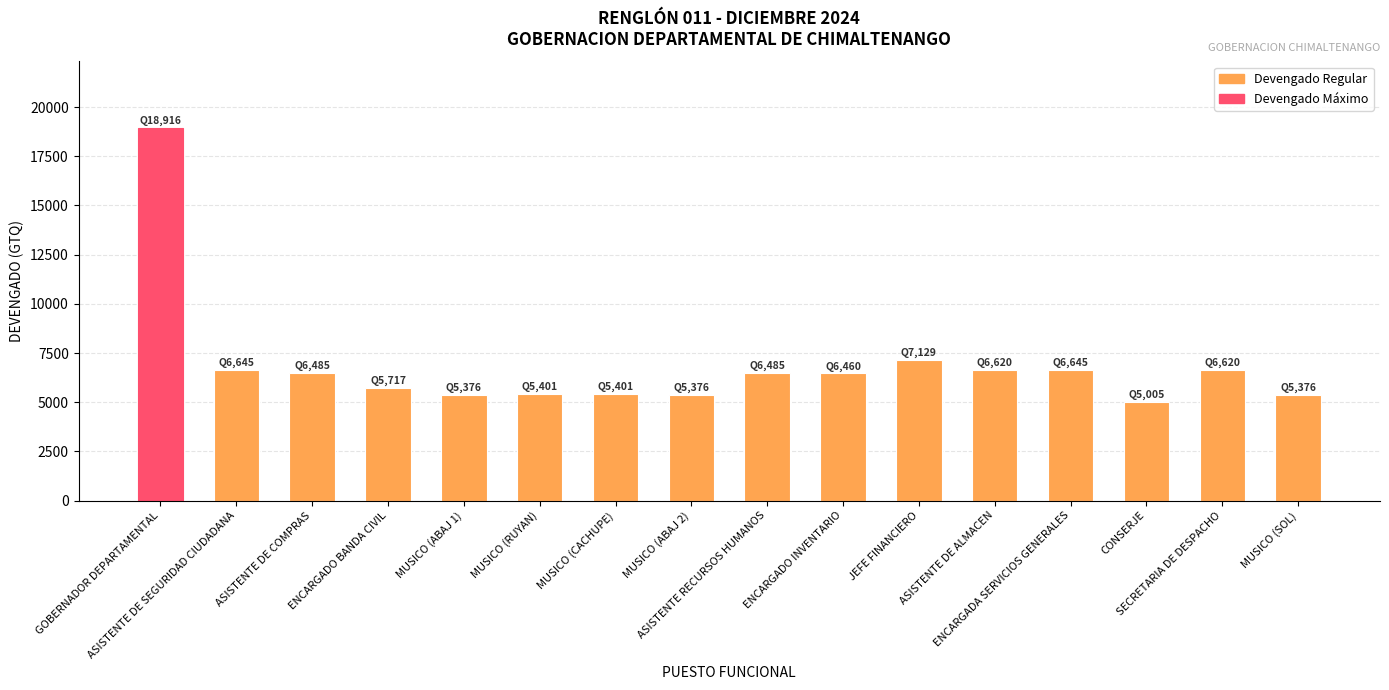

Which label corresponds to the smallest value in the chart?

CONSERJE